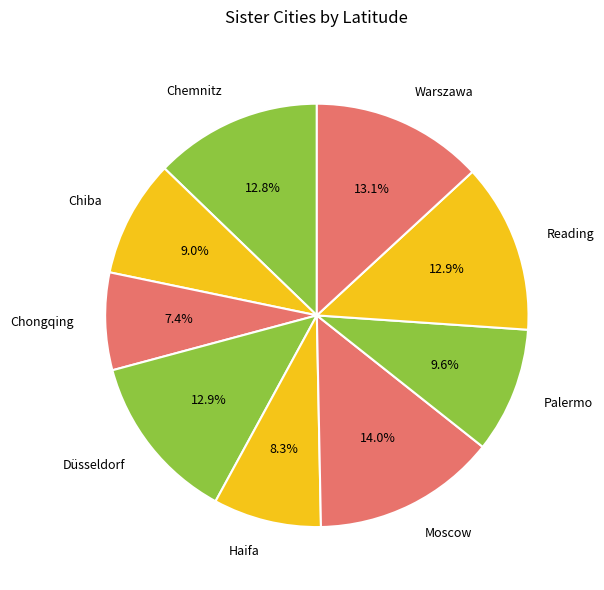

Is it true that Düsseldorf is 1% of the pie?

False